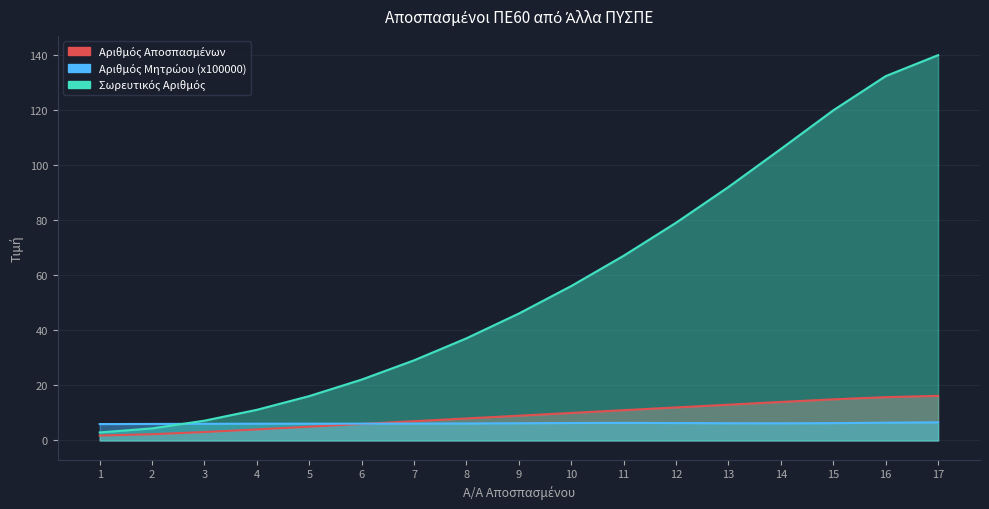

Which series has the largest range (max minus min)?

Σωρευτικός Αριθμός